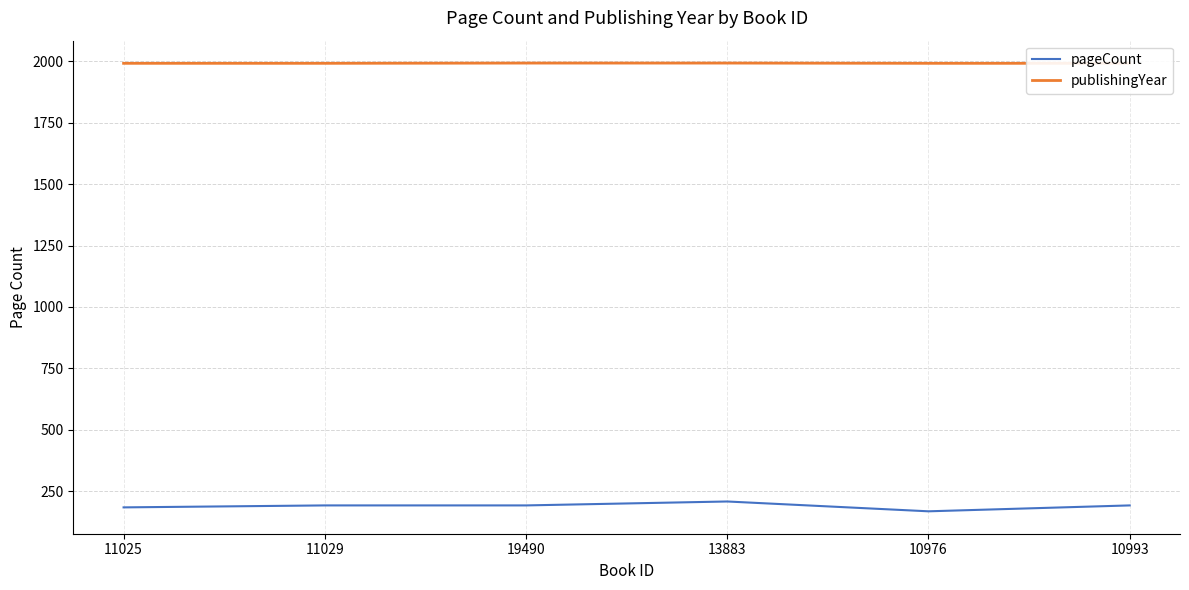

Reading left to right, list all the values displayed in this chart.

pageCount: 11025=184	11029=192	19490=192	13883=208	10976=168	10993=192
publishingYear: 11025=1992	11029=1992	19490=1993	13883=1993	10976=1992	10993=1992